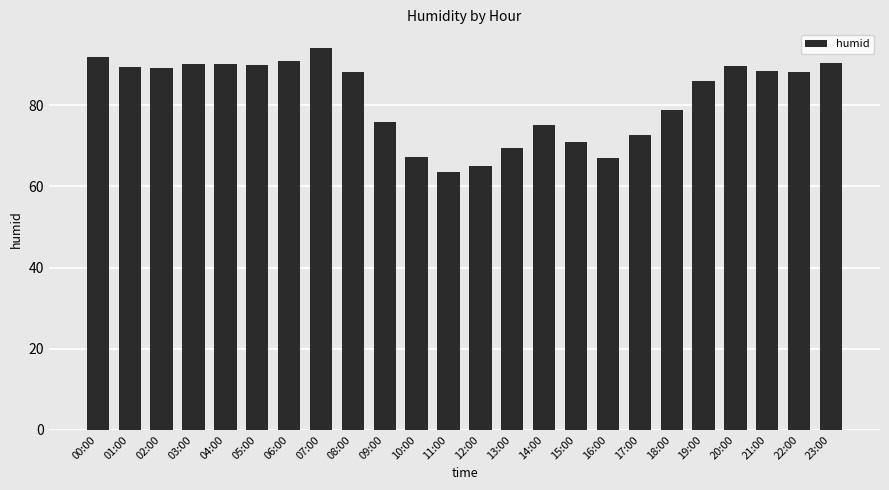

What is the difference between the second highest and second lowest values?

26.8